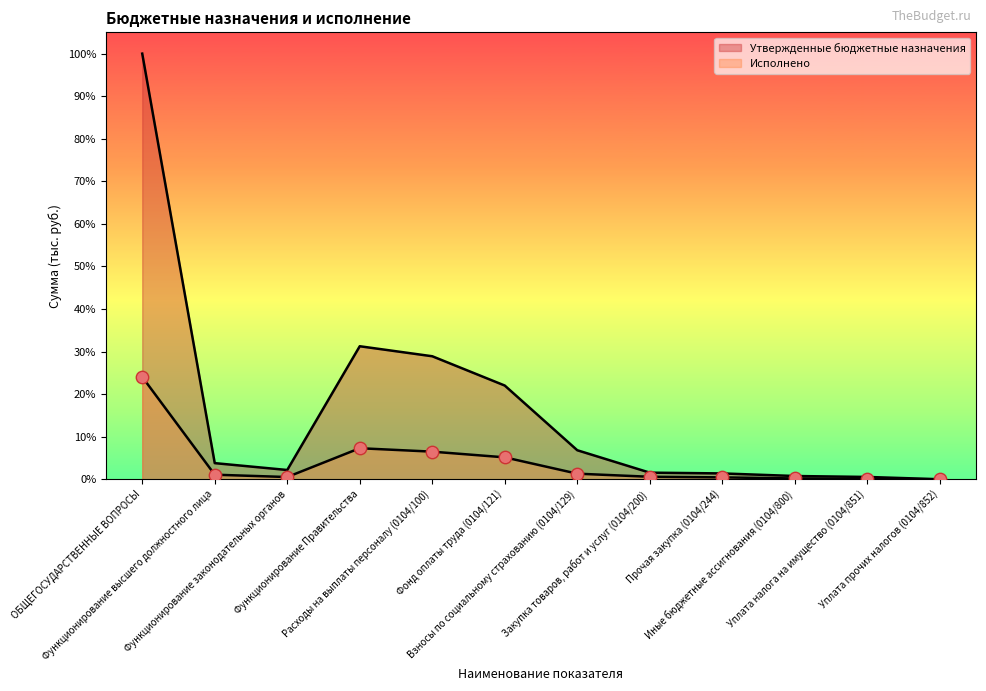

Which series reaches the minimum Y coordinate?

Исполнено